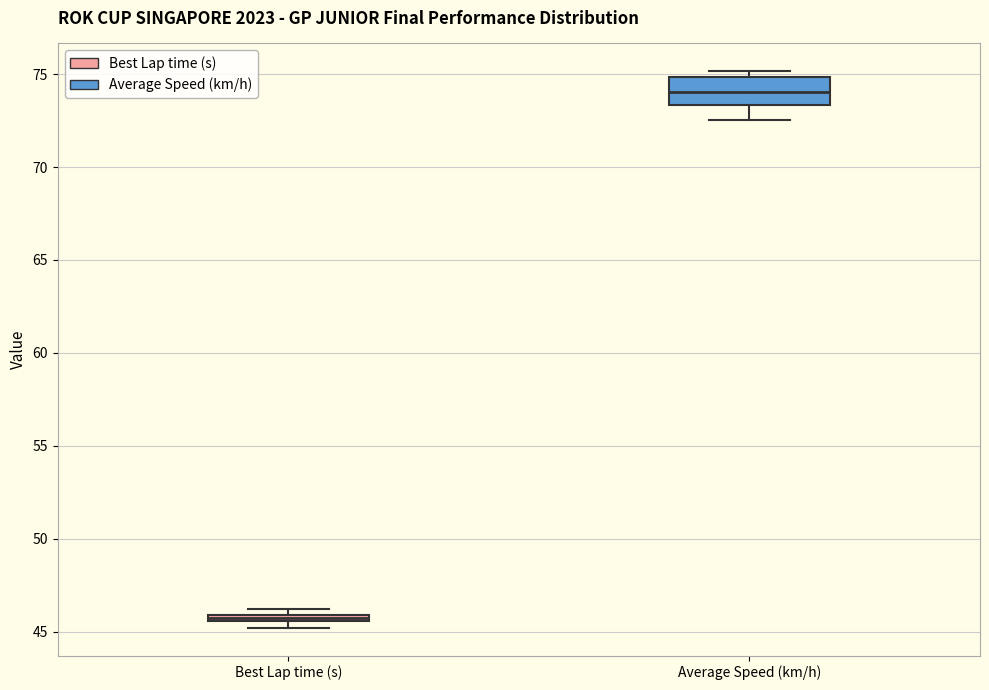

Which box is the tallest, from its lower edge to its upper edge?

Average Speed (km/h)